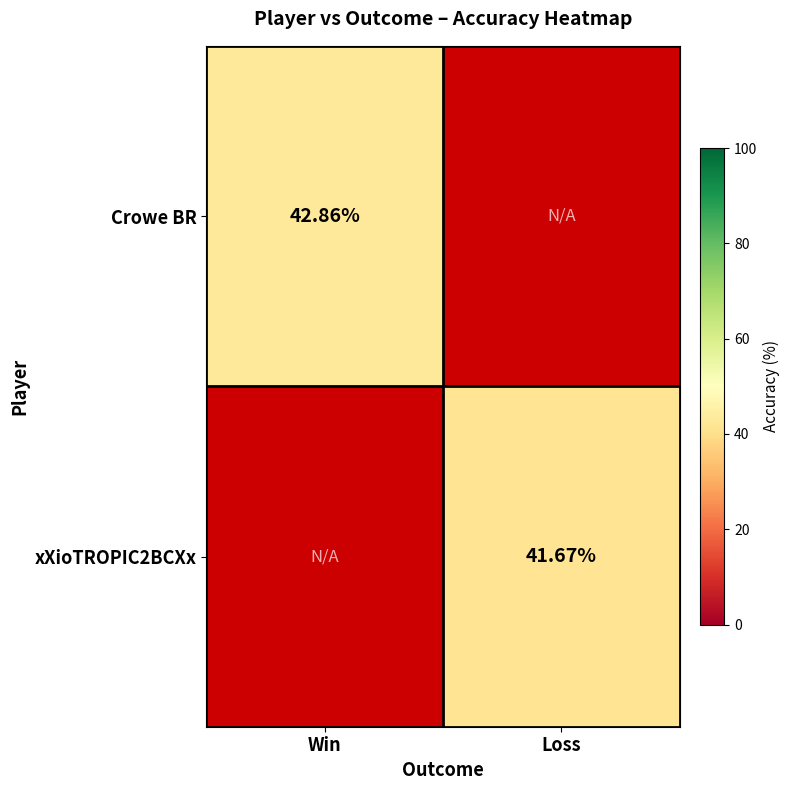

Which category has the highest value across all series?

Win